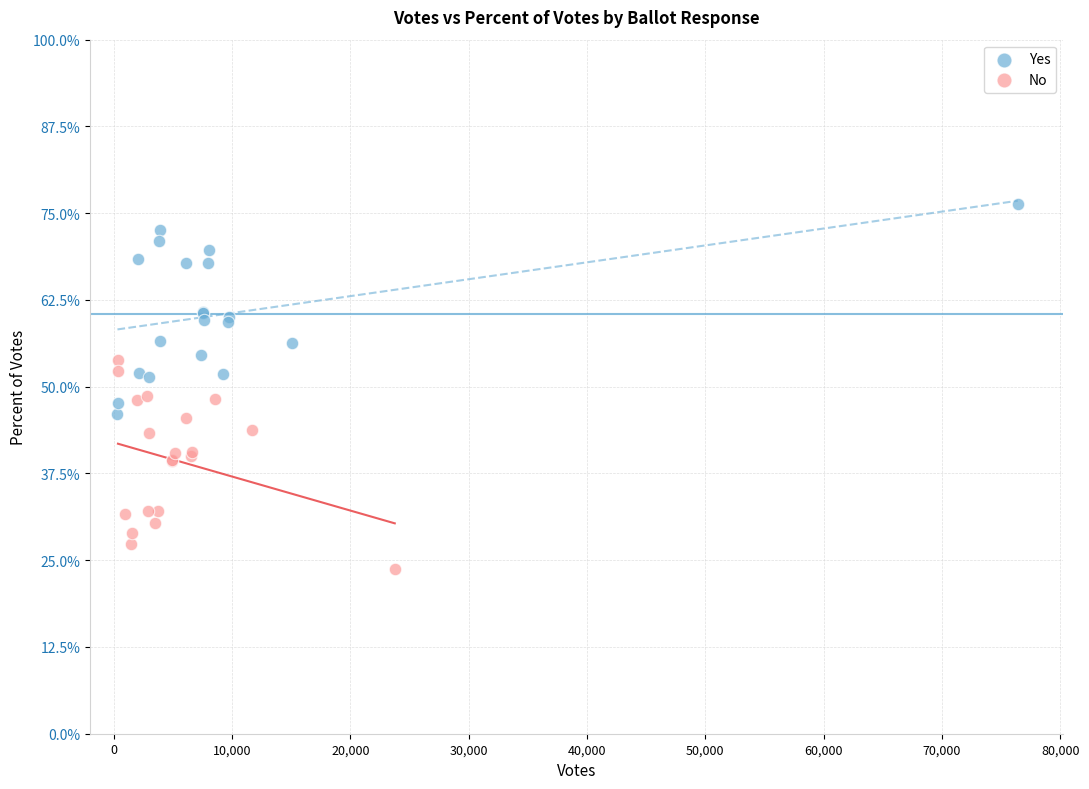

Which series contains the highest Y value?

Yes